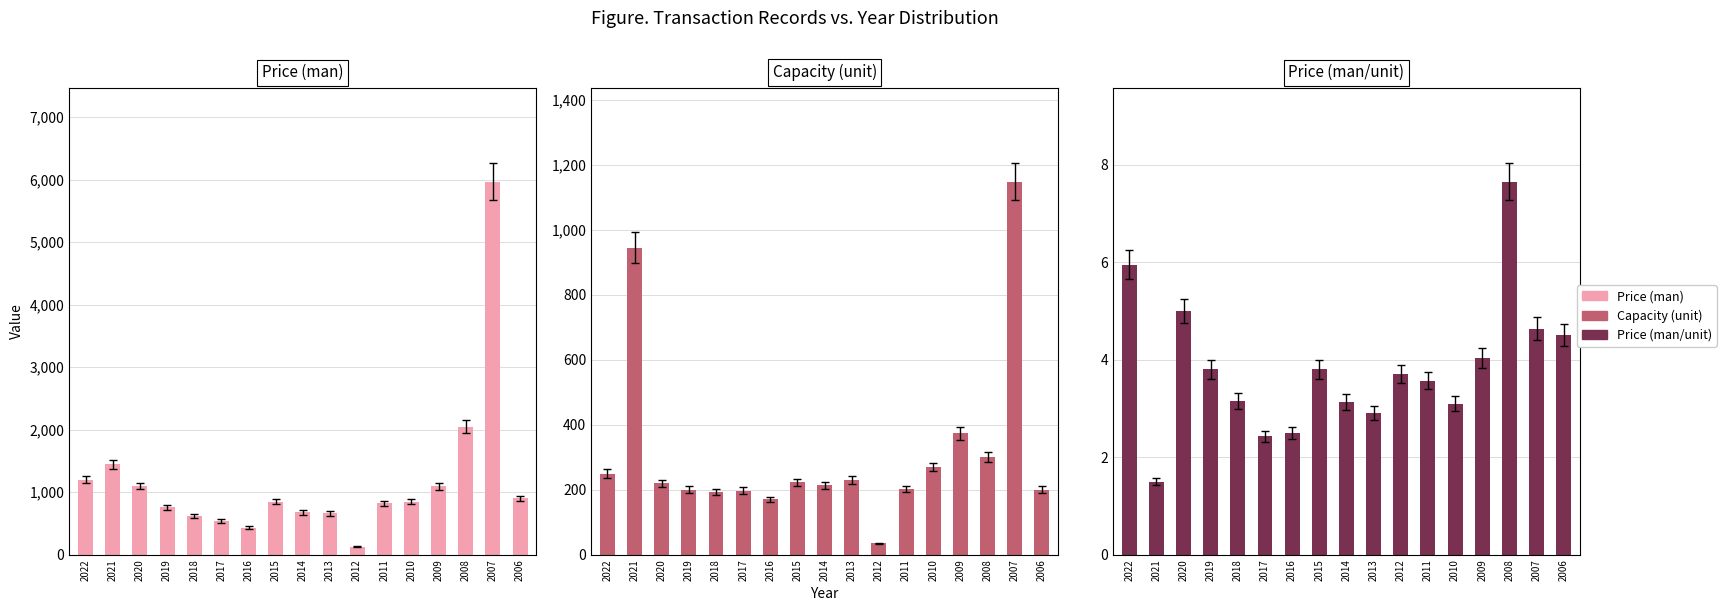

Is the value of Capacity (unit) at 2019 greater than the value of Price (man/unit) at 2019?

Yes